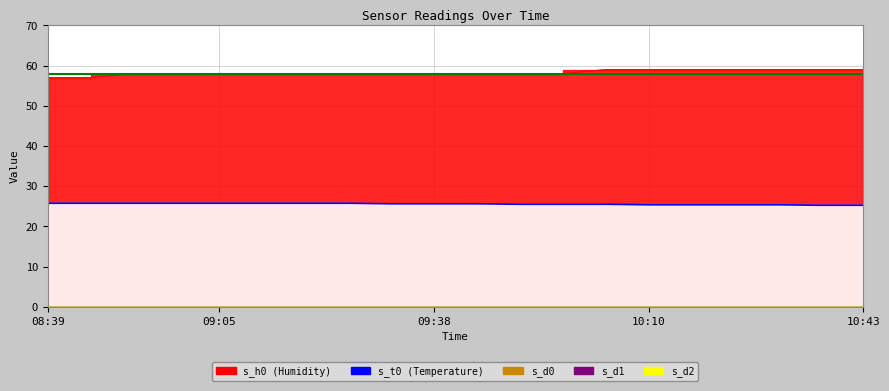

Count the s_t0 values in the range 25 to 26.

20